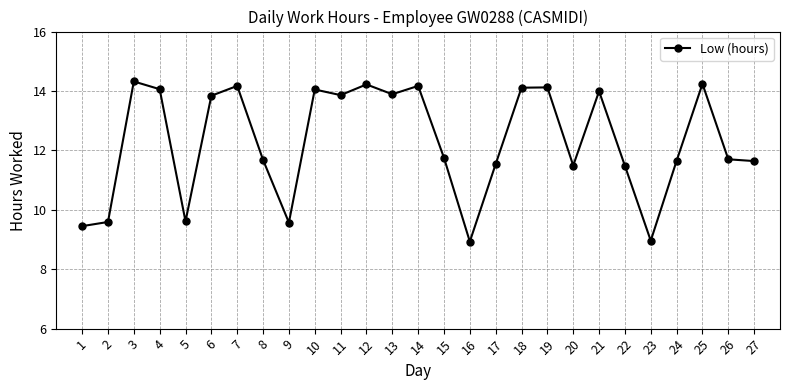

How many lines are shown in the chart?

1